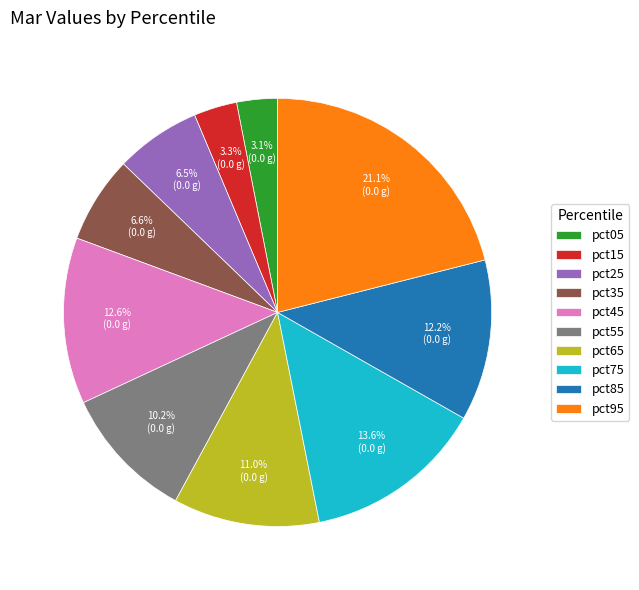

How many segments does this pie chart have?

10